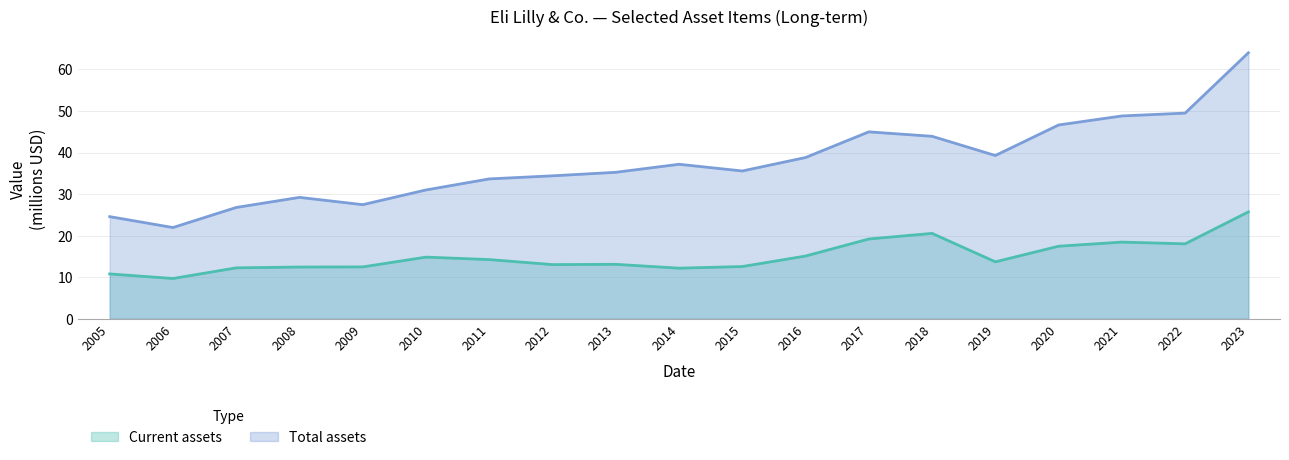

True or false: Total assets has more than 1 interior local peaks.

True